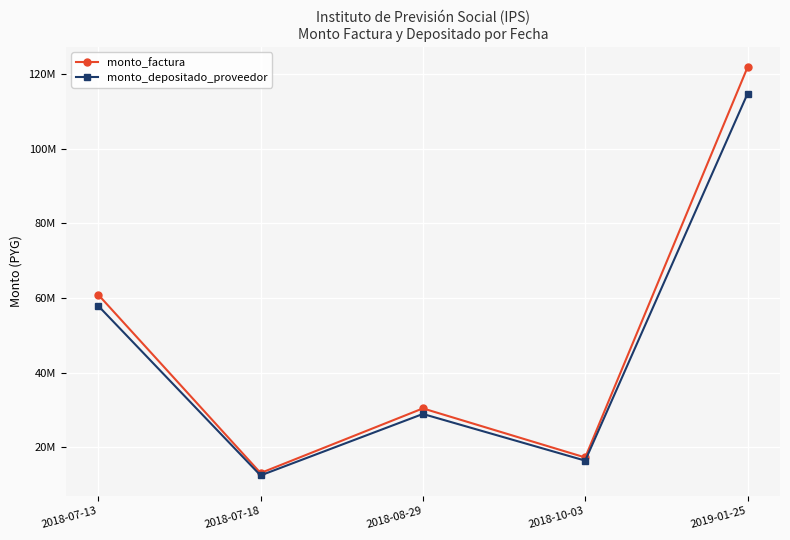

What is the maximum value shown in the chart?

121764000